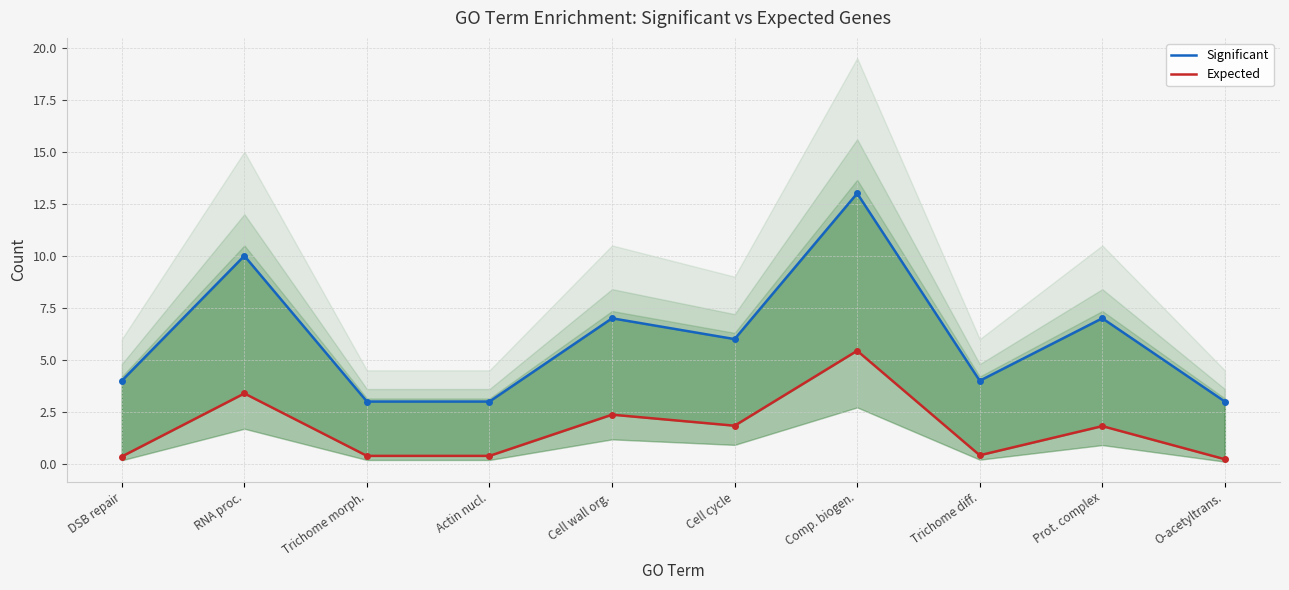

Rank the series at Trichome diff. from highest to lowest value.

Significant, Expected